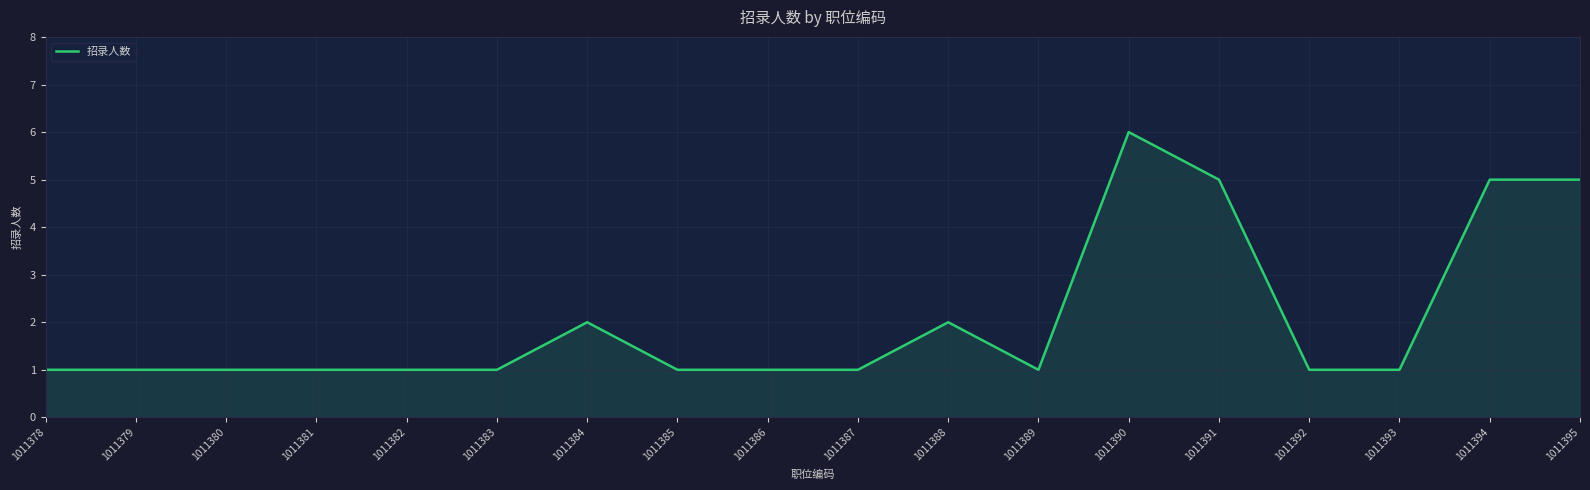

What is the maximum value shown in the chart?

6